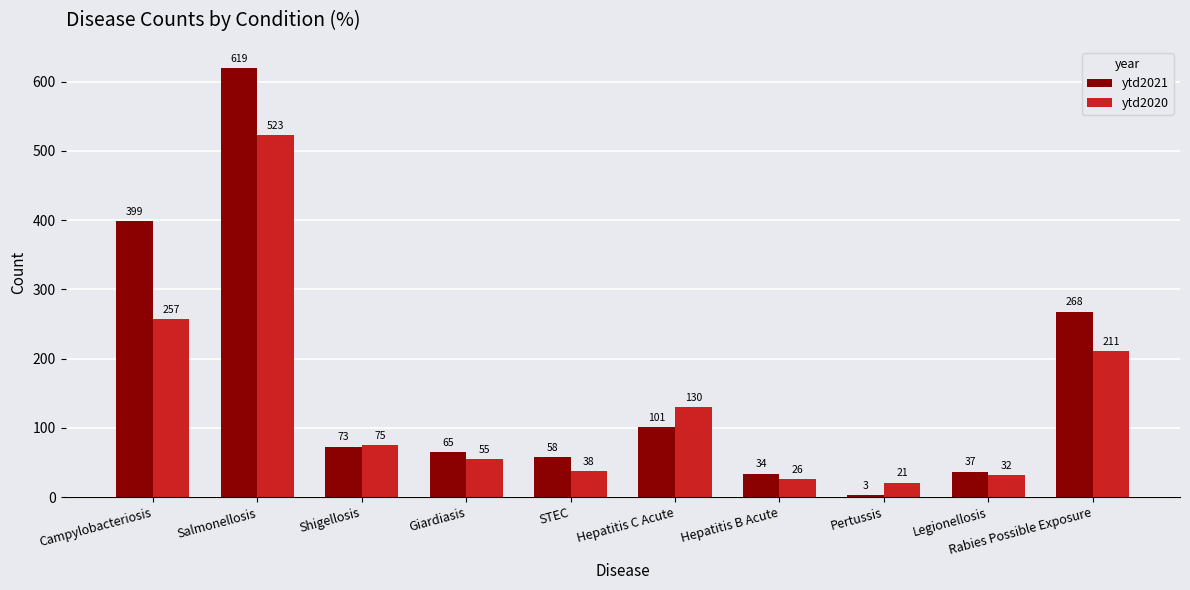

The value of ytd2020 at STEC is 9. True or false?

False